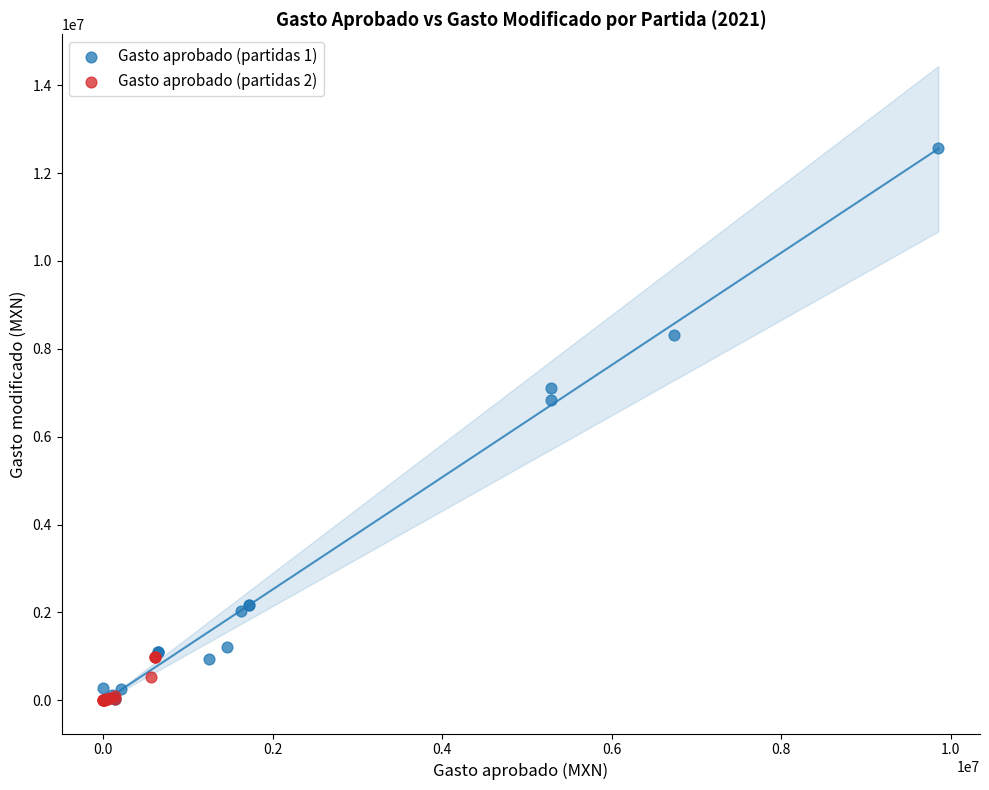

What are all the series names shown in the legend?

Gasto aprobado (partidas 1), Gasto aprobado (partidas 2)